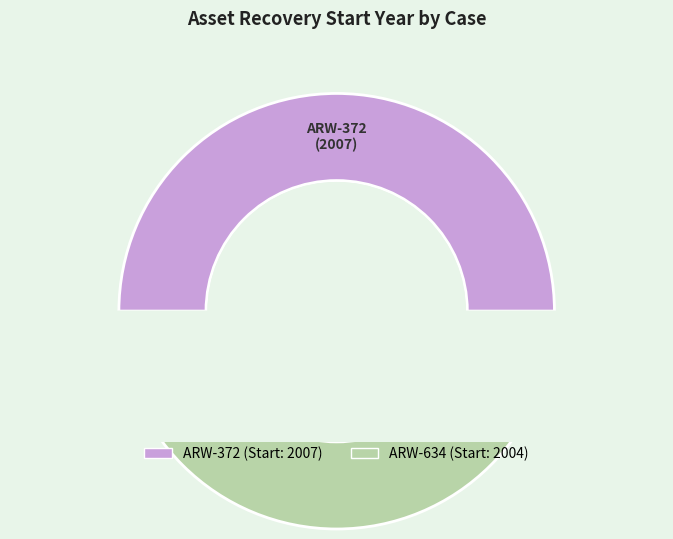

What is the ratio of the value at ARW-634 (2004) to the value at ARW-372 (2007)?

1.0